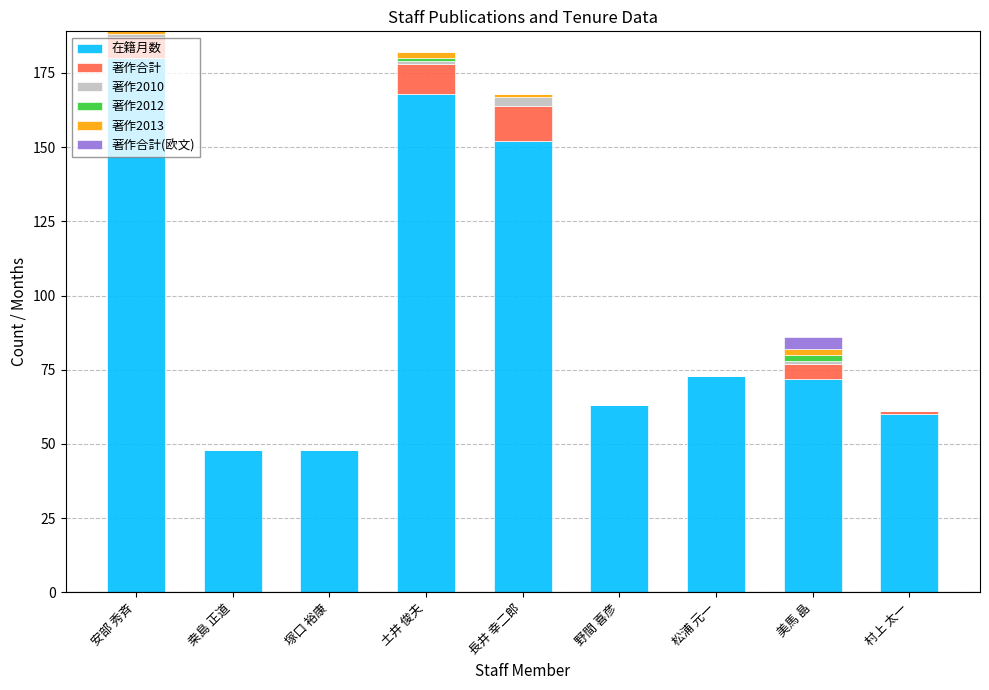

At which label does 在籍月数 reach its peak?

安部 秀斉